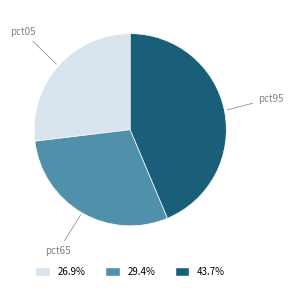

Which slice is the largest?

pct95